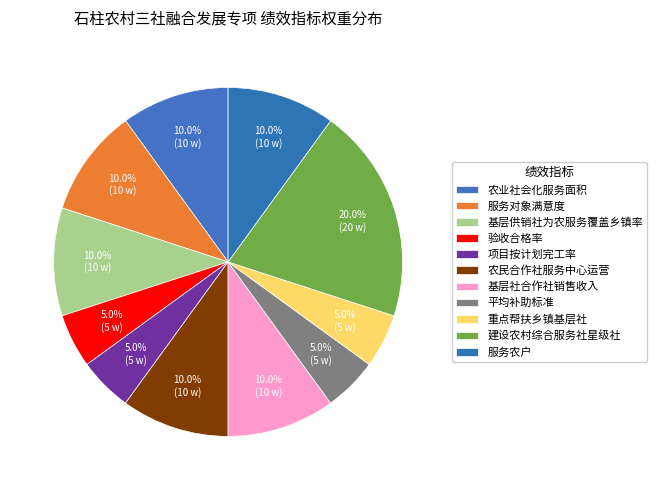

Which slice is the smallest?

验收合格率